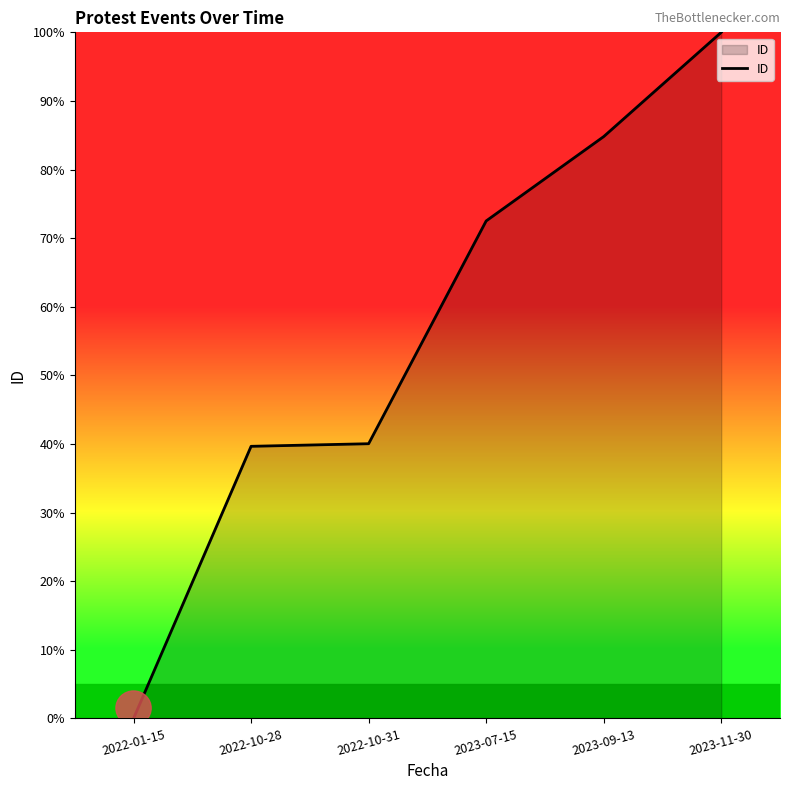

What is the sum of the values at 2023-09-13 and 2022-10-28?

124.5